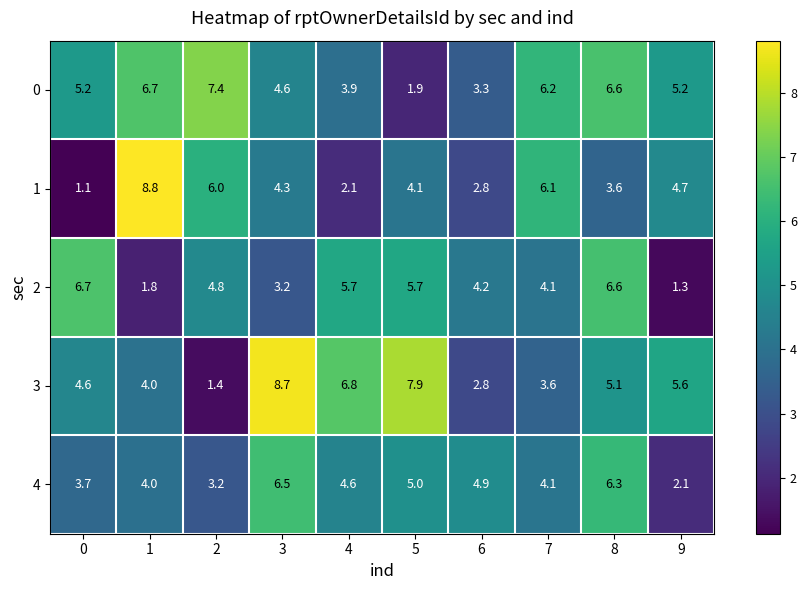

Rank the categories by 4 value from lowest to highest.

9, 2, 0, 1, 7, 4, 6, 5, 8, 3